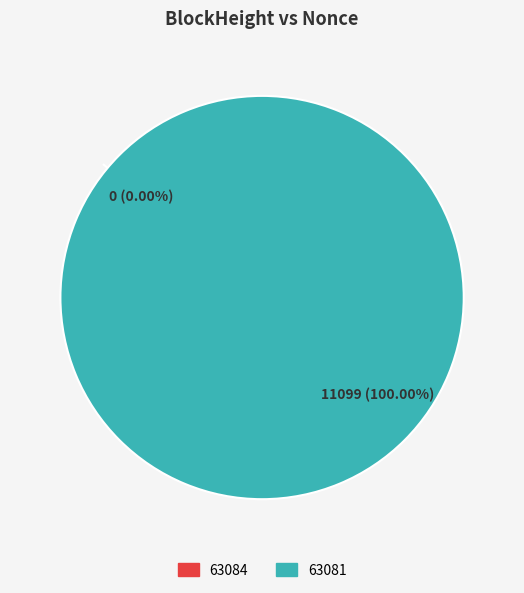

The 63084 slice represents 10% of the pie. True or false?

False